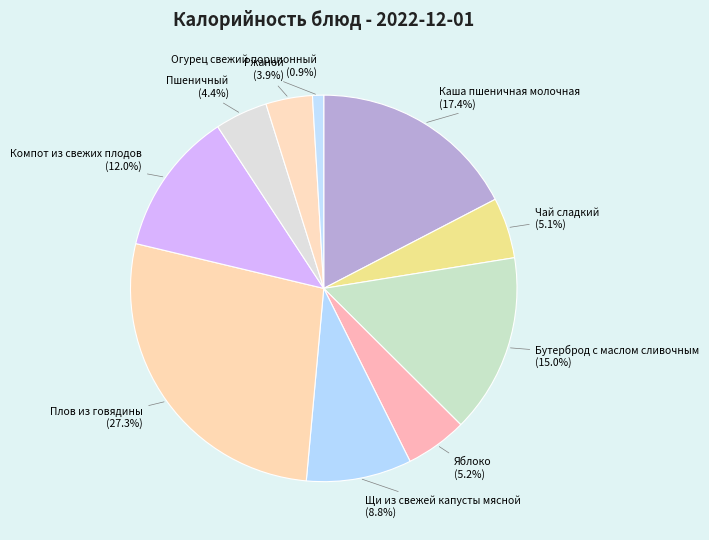

To the nearest percent, what is the combined percentage of Яблоко and Бутерброд с маслом сливочным?

20%